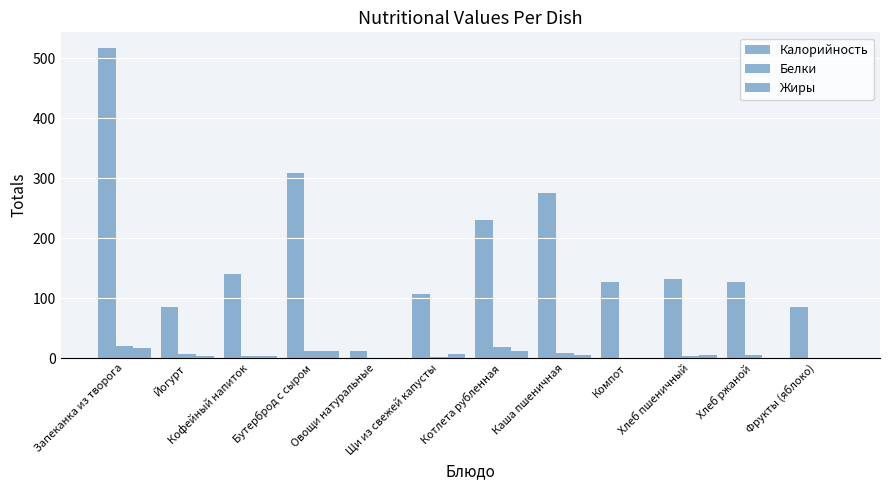

What is the difference between the highest and lowest values at Щи из свежей капусты?

104.7